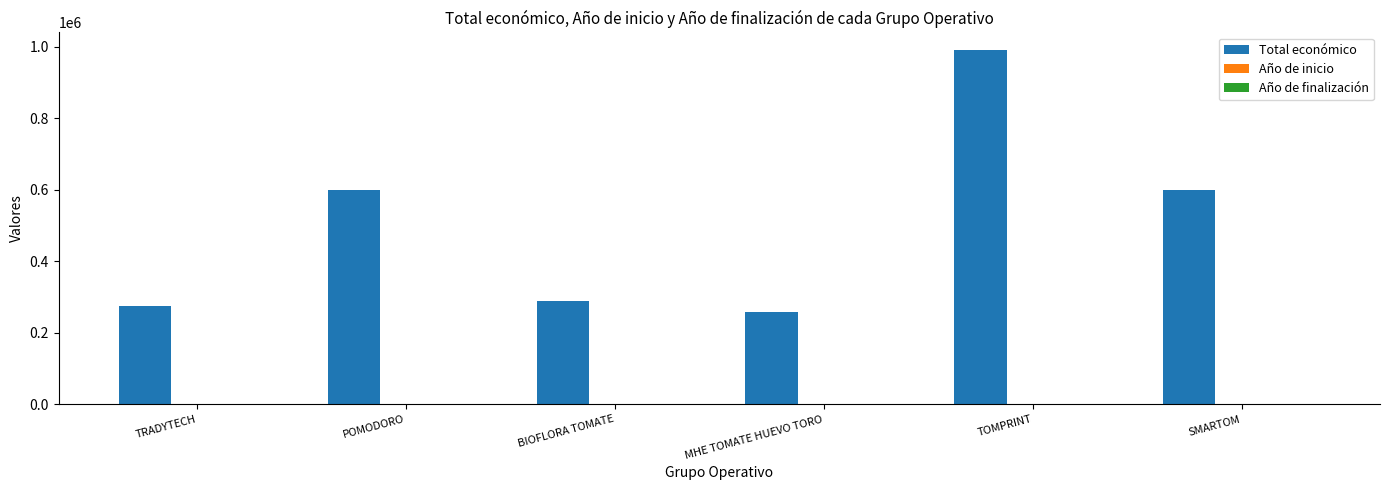

Which series has the largest total across all categories?

Total económico